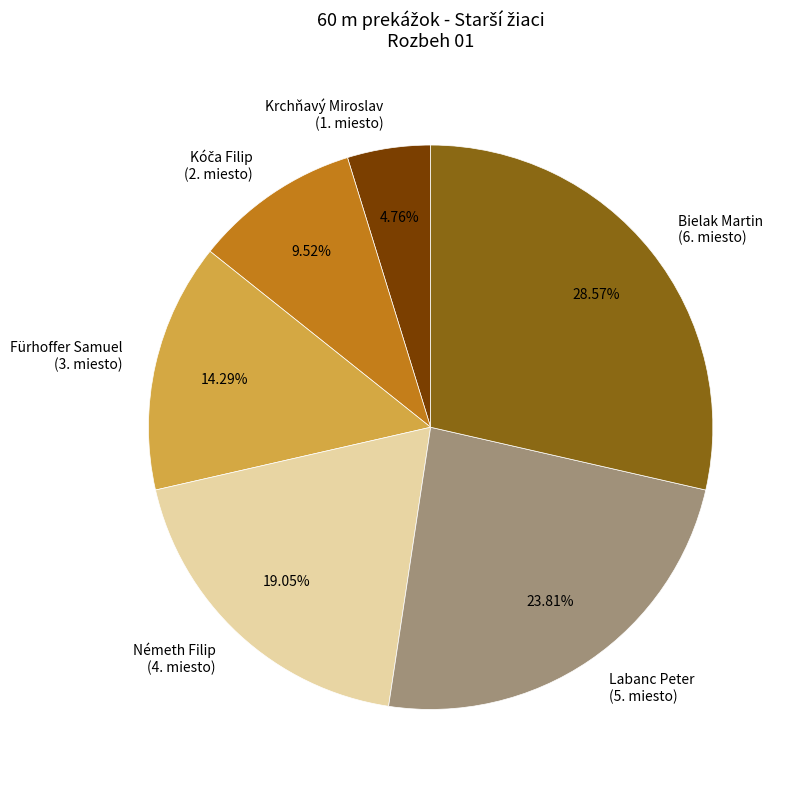

True or false: Németh Filip accounts for 19% of the total.

True